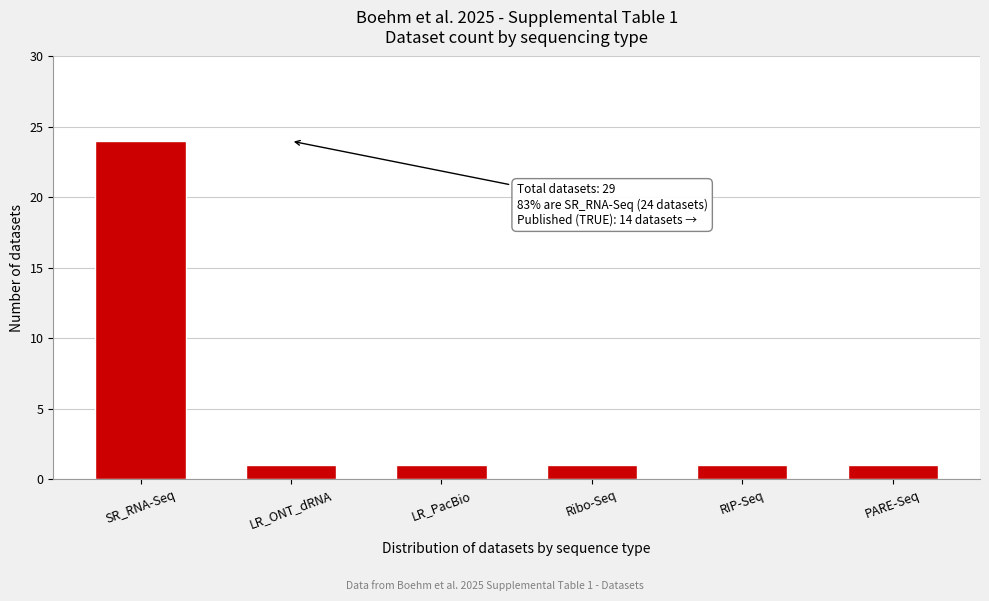

Reading right to left, list all the values displayed in this chart.

1	1	1	1	1	24